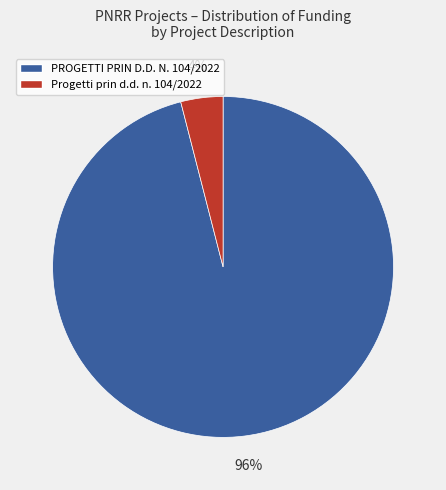

To the nearest percent, what is the average slice percentage?

50%